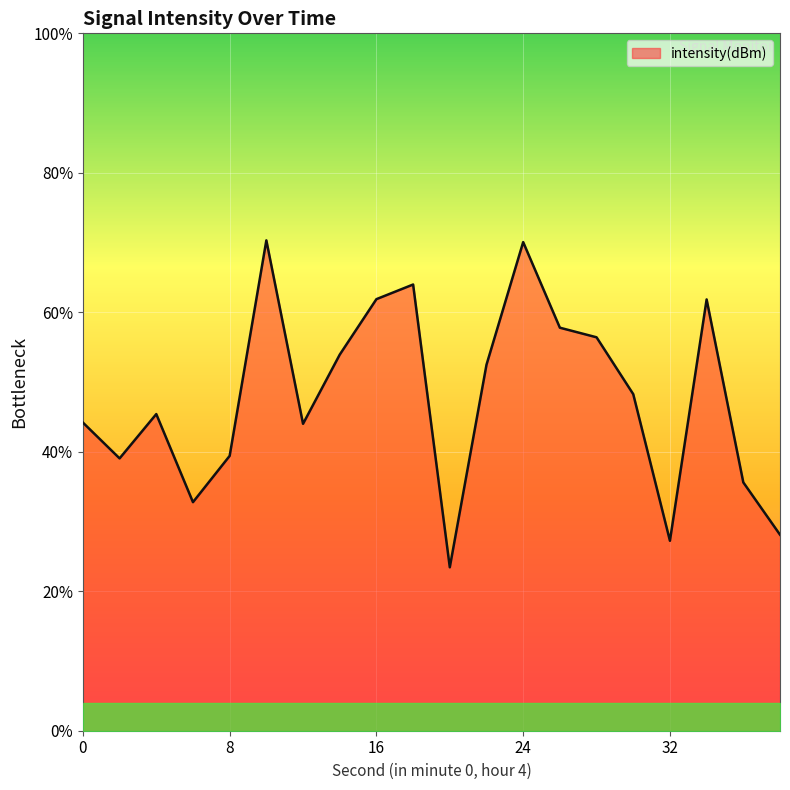

How many lines are shown in the chart?

1